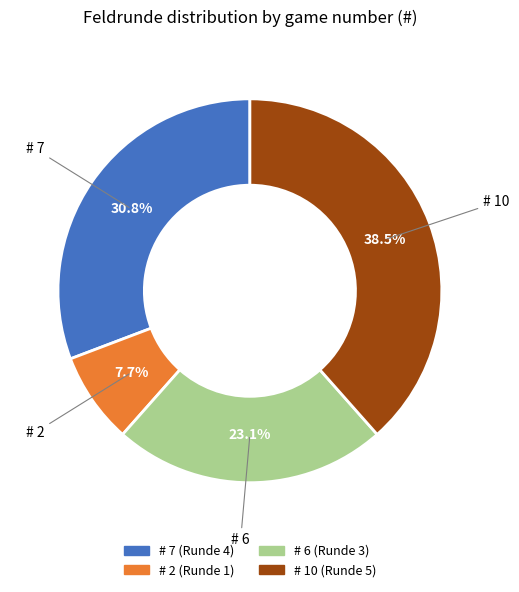

Does any single category account for the majority?

No